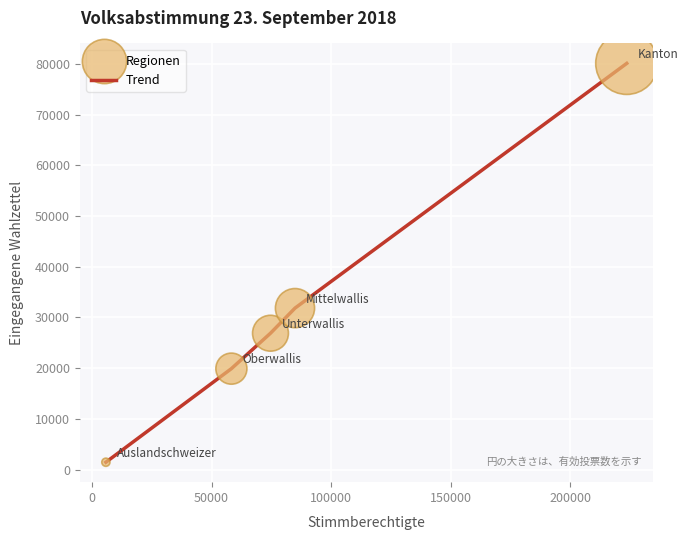

What is the difference between the second highest and second lowest values?

11936